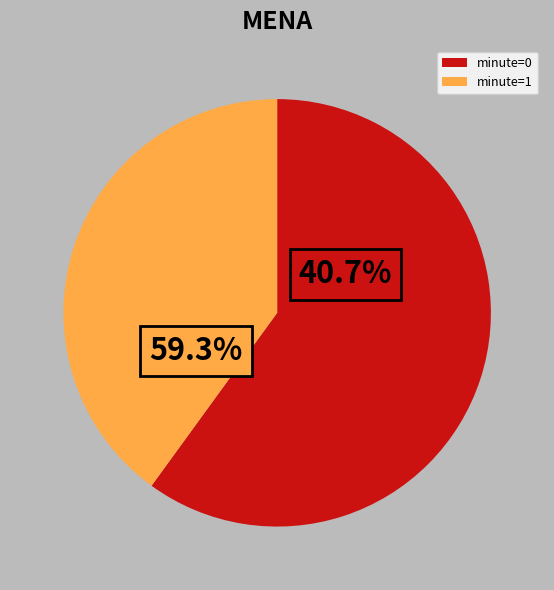

True or false: 0 accounts for 60% of the total.

True